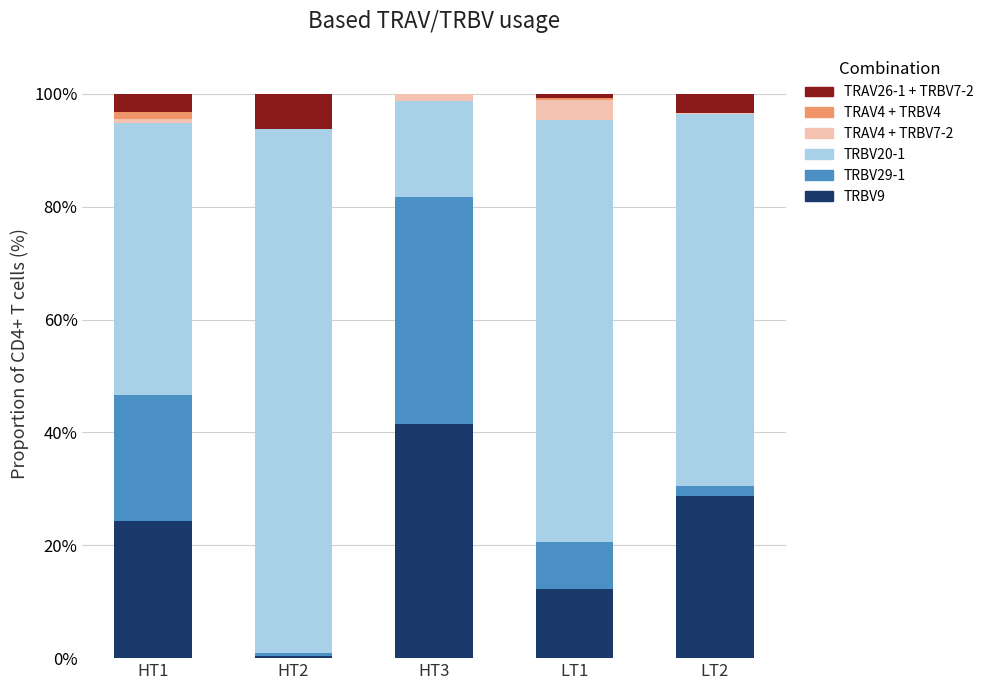

What is the maximum value for TRBV9?

41.5